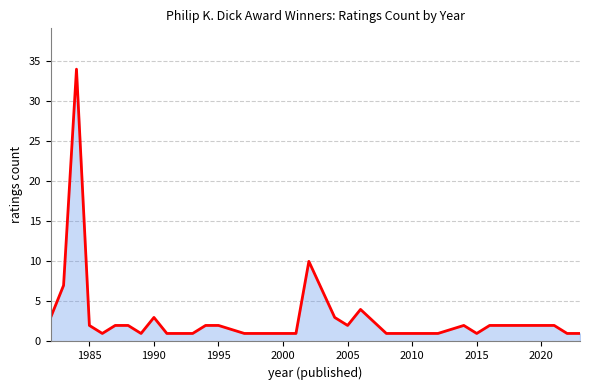

How many interior local valleys (lower than both neighbors) does the data have?

4